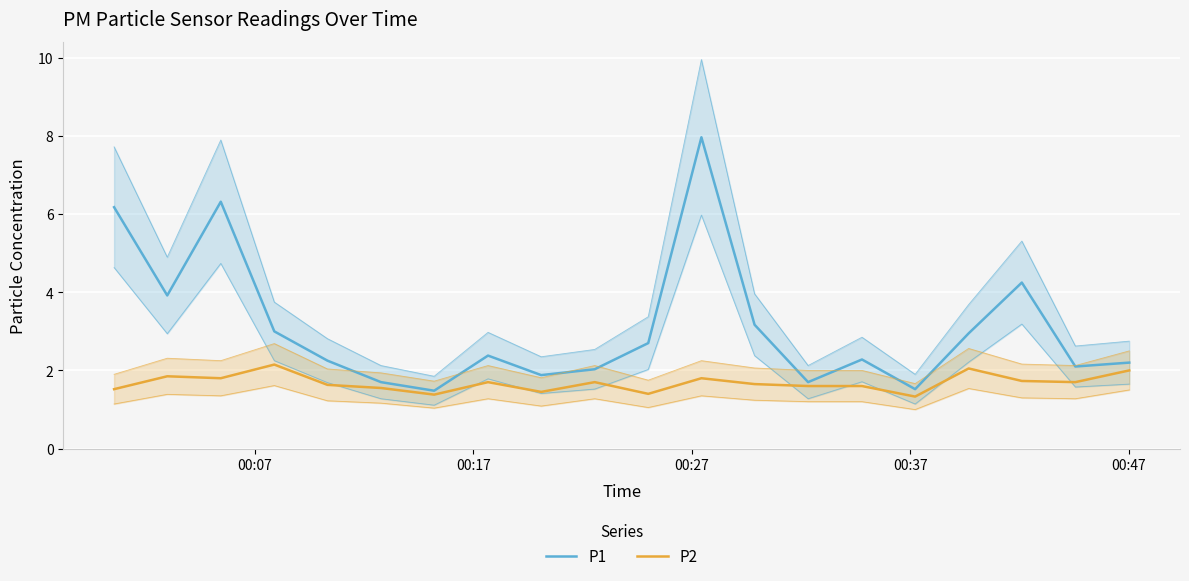

Rank the series by their maximum value, from lowest to highest.

P2, P1